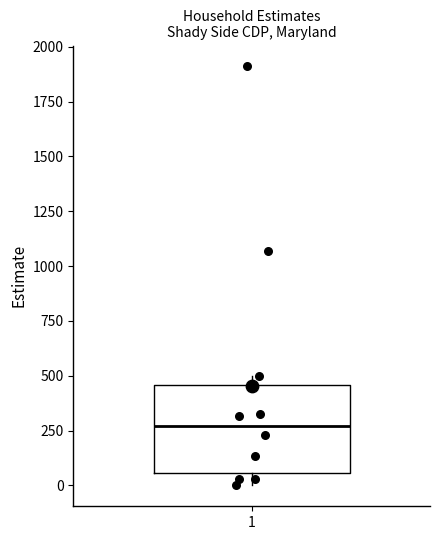

Transcribe this box plot: give where the median line is, the range the box spans, and where the two whiskers end, as read against the y-axis. The values are not printed on the chart, so give them approximately, as read against the axis.

median 250, box 50 to 450, whiskers 0 to 500